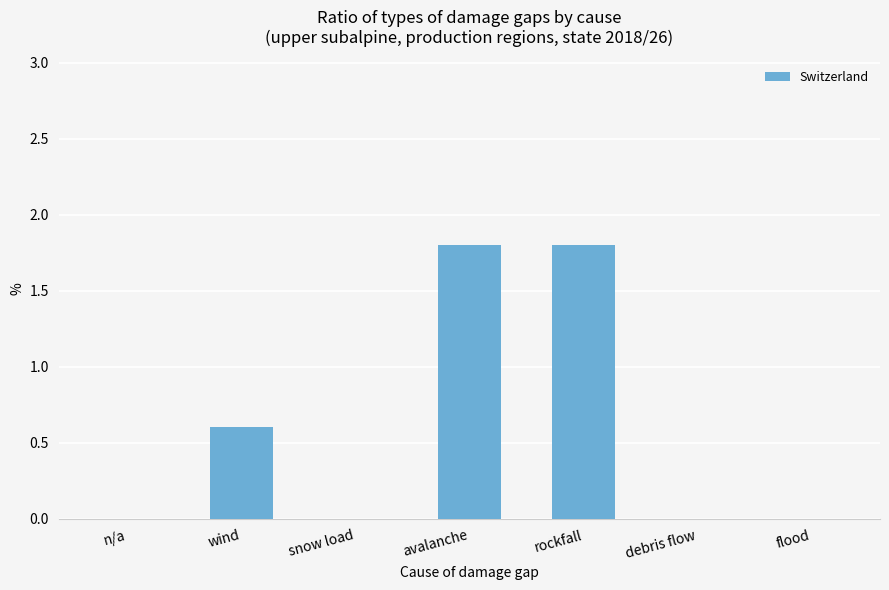

What is the maximum value shown in the chart?

1.8